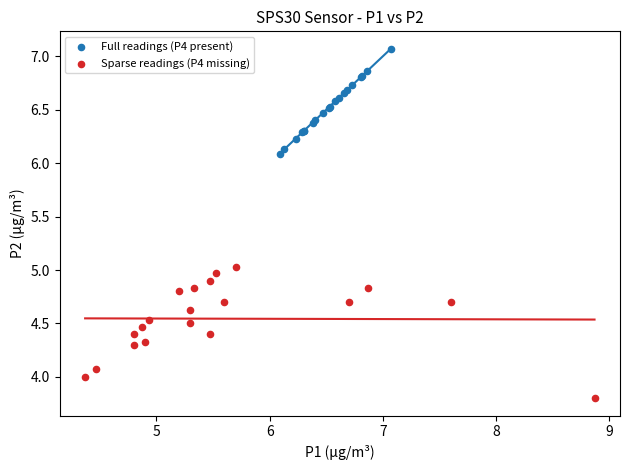

Which series has the largest Y range (max minus min)?

Sparse readings (P4 missing)